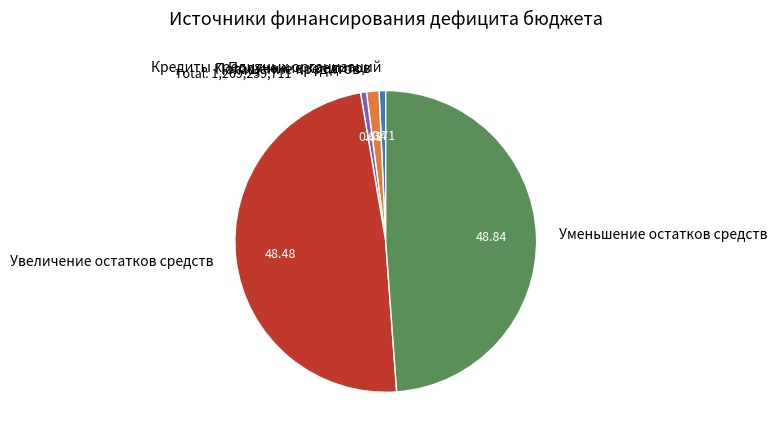

Is there any slice that represents more than half of the pie?

No